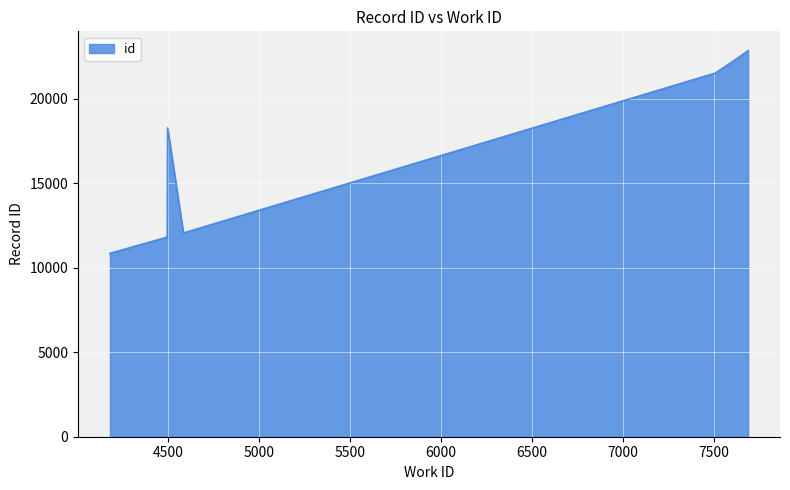

Reading right to left, what are all the values shown in this chart?

22847	22341	22340	21523	18272	12053	11812	11804	11346	10848